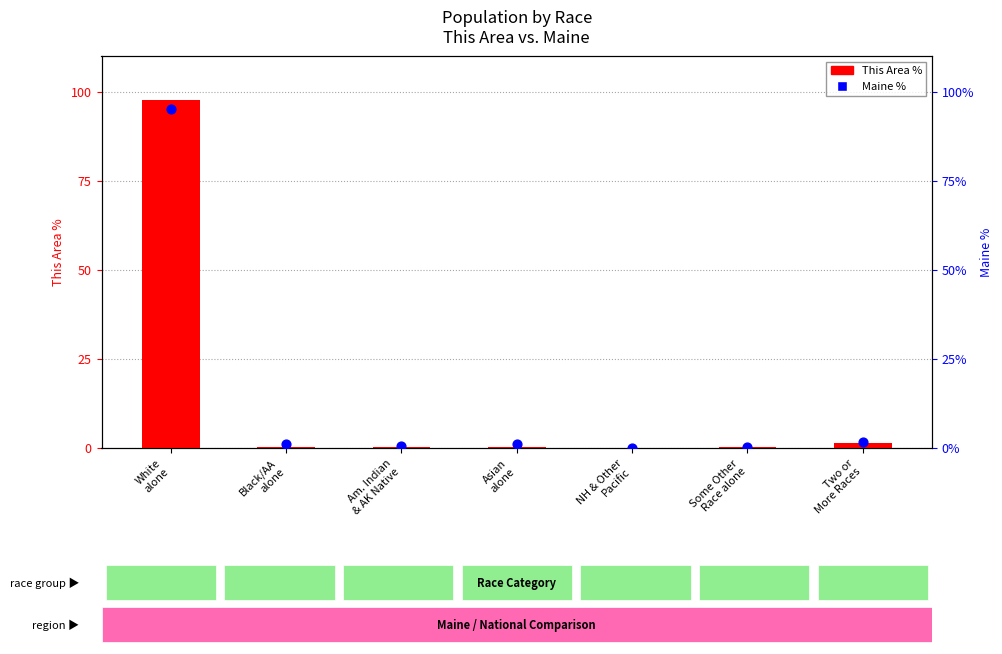

Which series has the largest total across all categories?

This Area %